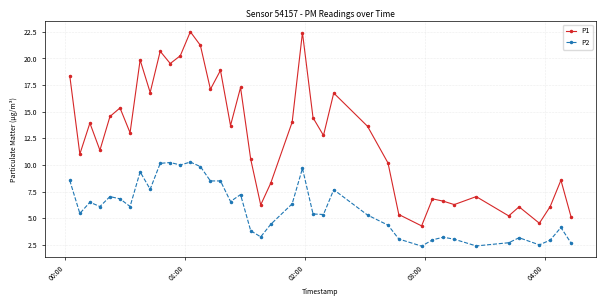

How many data points in P2 are less than 6?

20